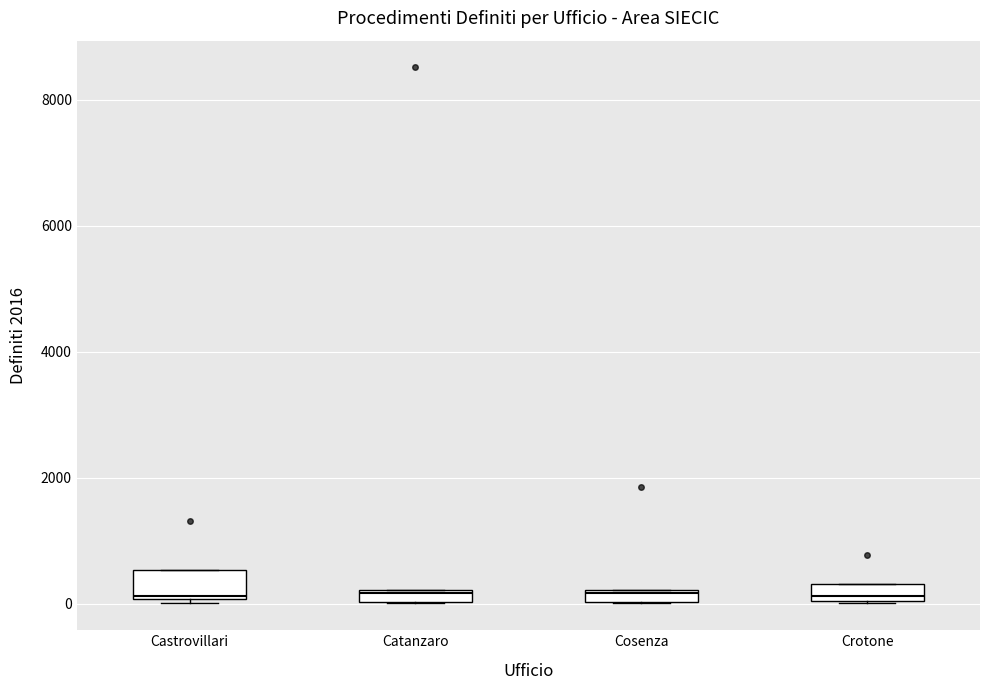

Where does the median line of the box for Crotone sit on the y-axis? The values are not printed on the chart, so give them approximately, as read against the axis.

200